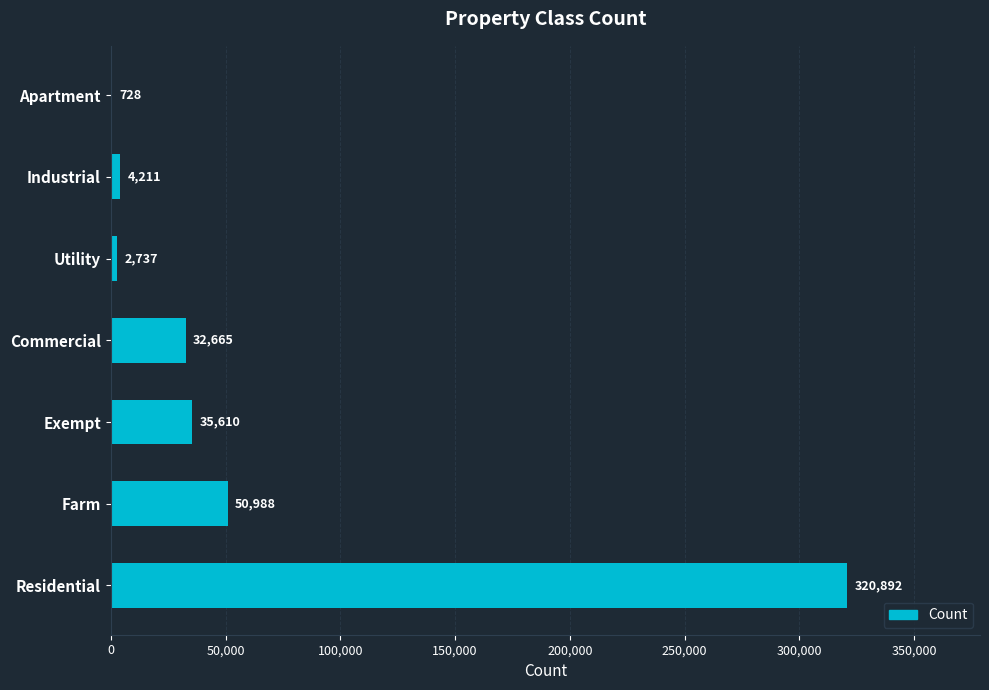

True or false: the data shows 320892 at Residential.

True